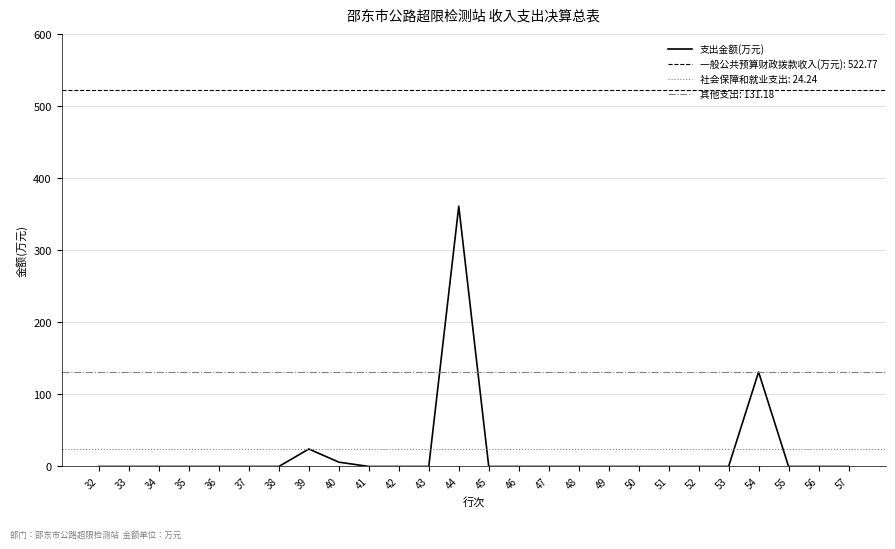

List the labels in order of value, smallest first.

32, 33, 34, 35, 36, 37, 38, 41, 42, 43, 45, 46, 47, 48, 49, 50, 51, 52, 53, 55, 56, 57, 40, 39, 54, 44